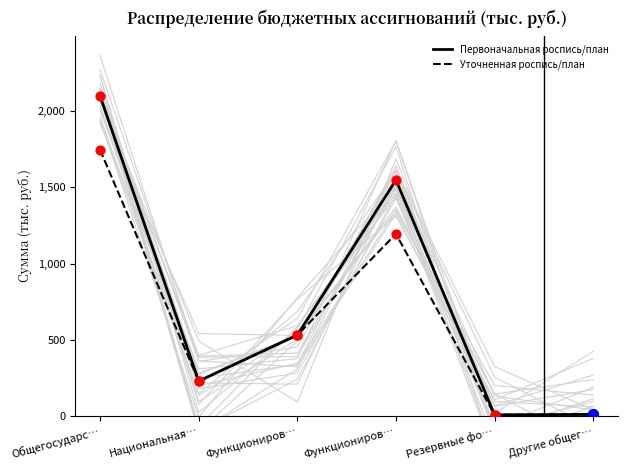

Is the value of Первоначальная роспись/план at Общегосударс… greater than the value of Уточненная роспись/план at Резервные фо…?

Yes